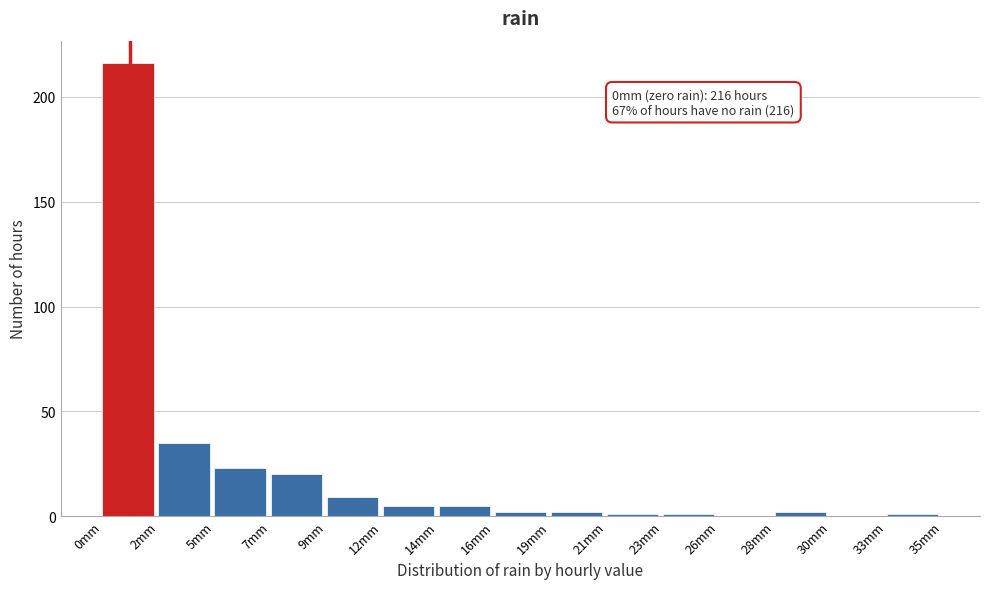

Over which range of the x-axis is the bar tallest?

0.0 to 2.5